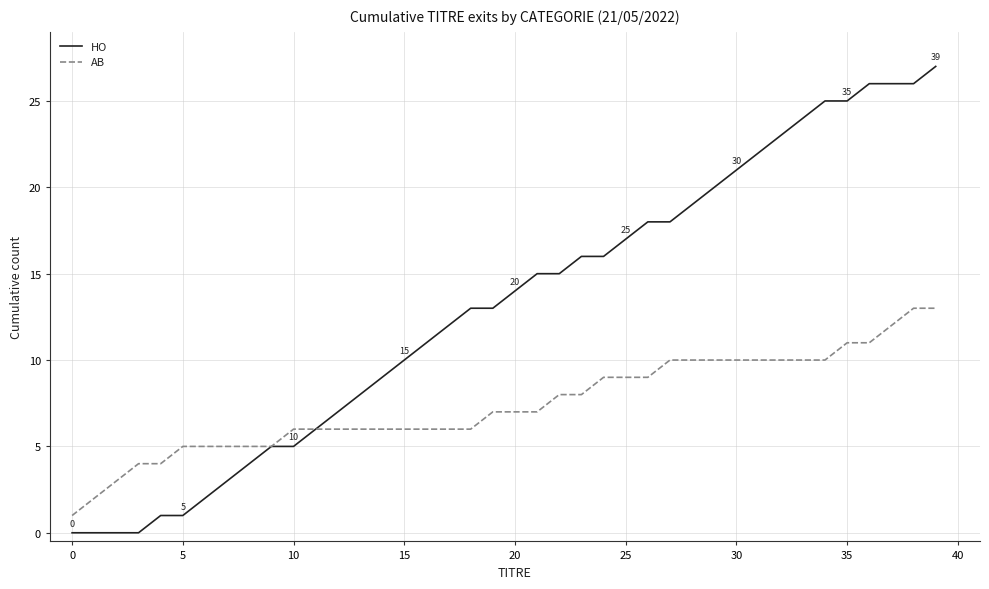

What is the difference between the second highest and minimum values in the AB series?

12